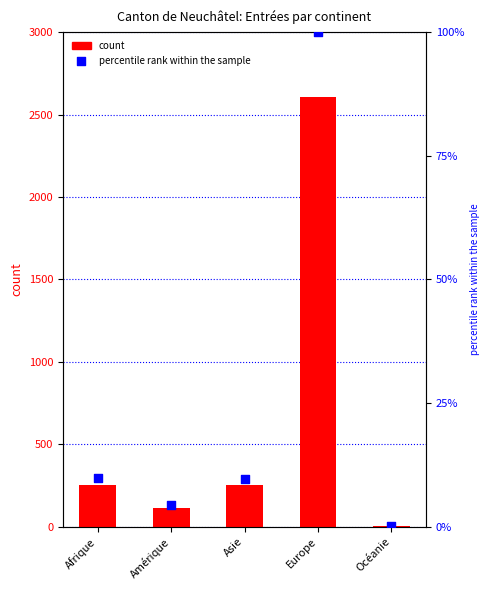

What is the total value across all series at Amérique?

118.4